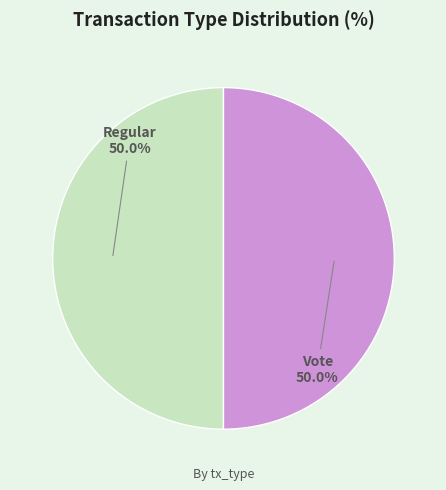

To the nearest percent, what is the combined percentage of Regular and Vote?

100%